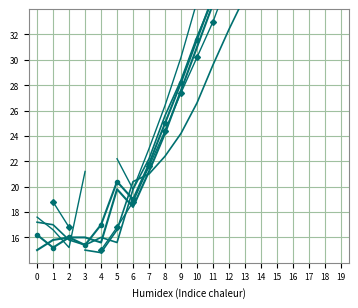

What is the highest value of the 0.386 series?

63.0